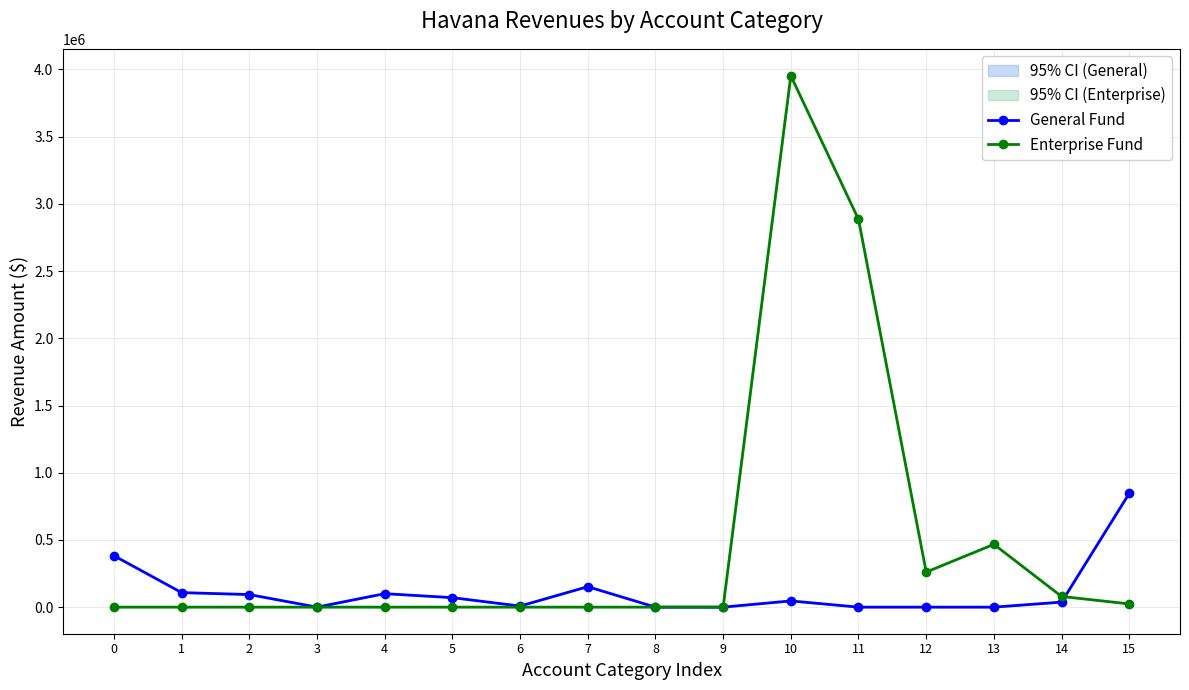

Which series changed the most between 2 and 15?

General Fund